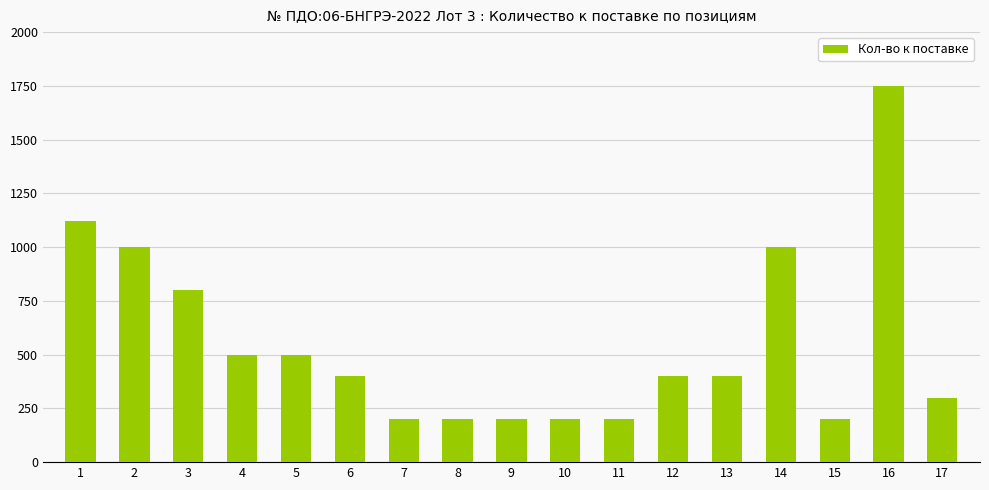

Between 10 and 1, which is larger?

1